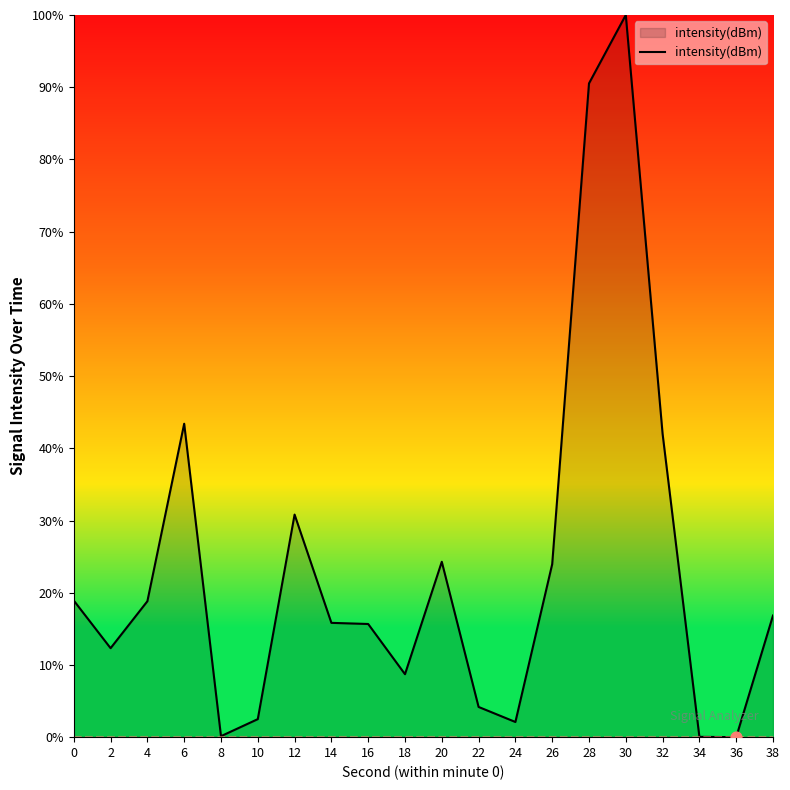

Approximately how many times larger is the value at 20 compared to 28?

0.3